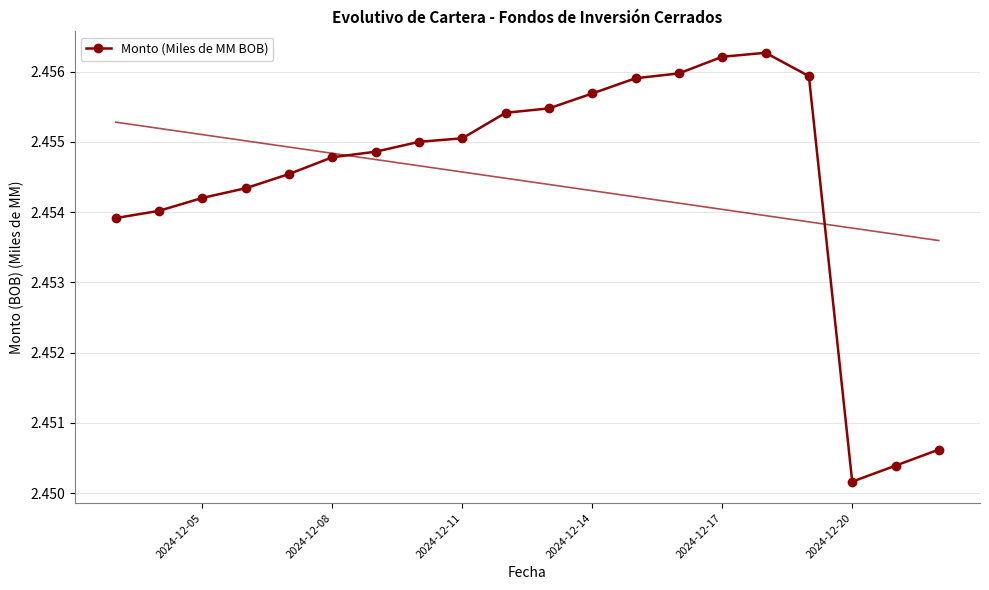

At which label is Monto (Miles de MM BOB) closest to 2?

2024-12-20